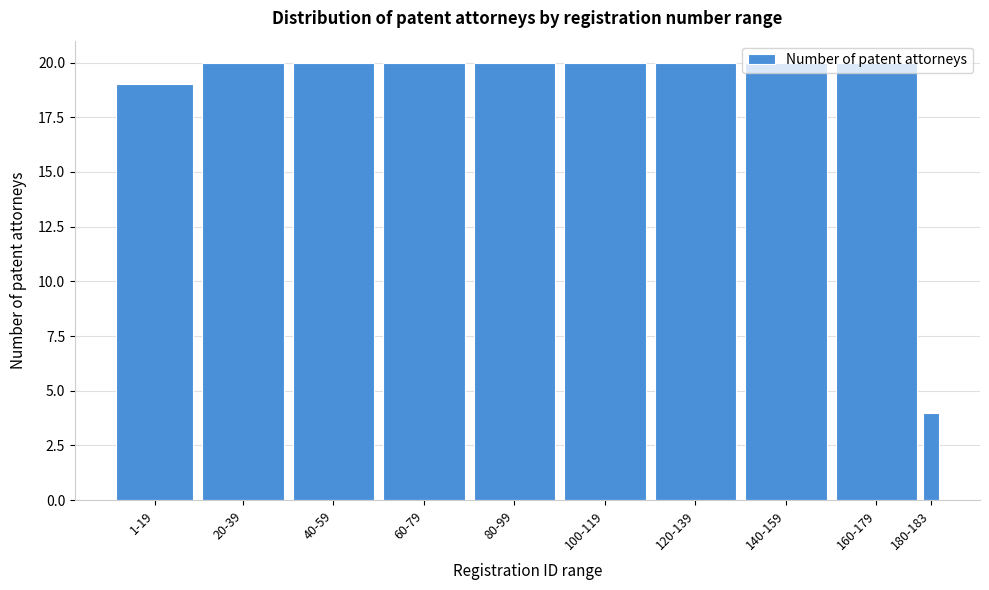

What is the greatest value displayed?

20